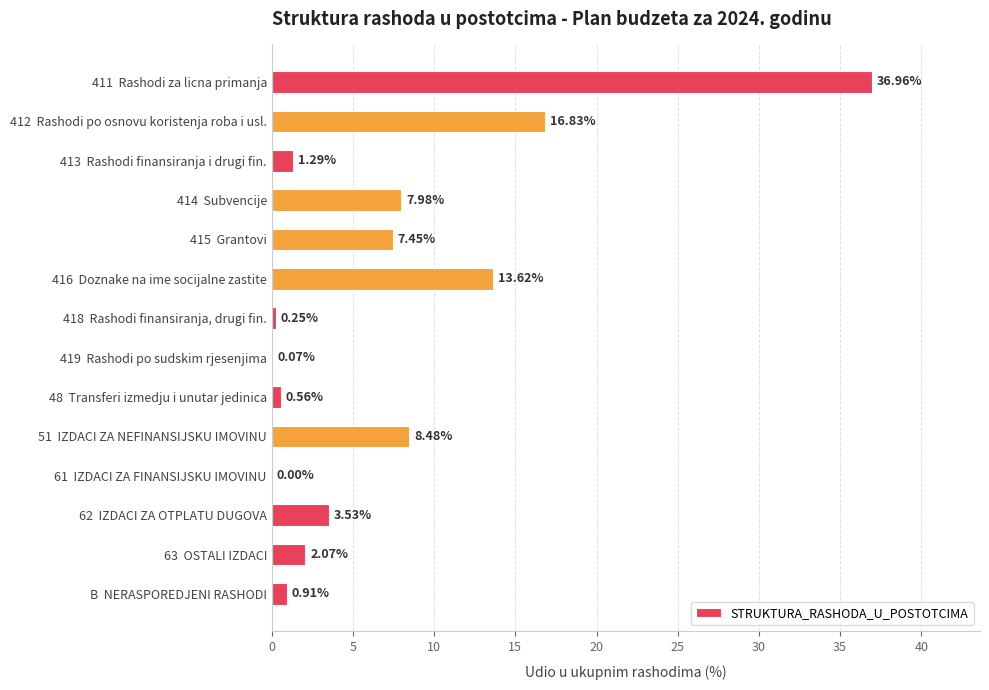

Between 411  Rashodi za licna primanja and 412  Rashodi po osnovu koristenja roba i usl., which is larger?

411  Rashodi za licna primanja